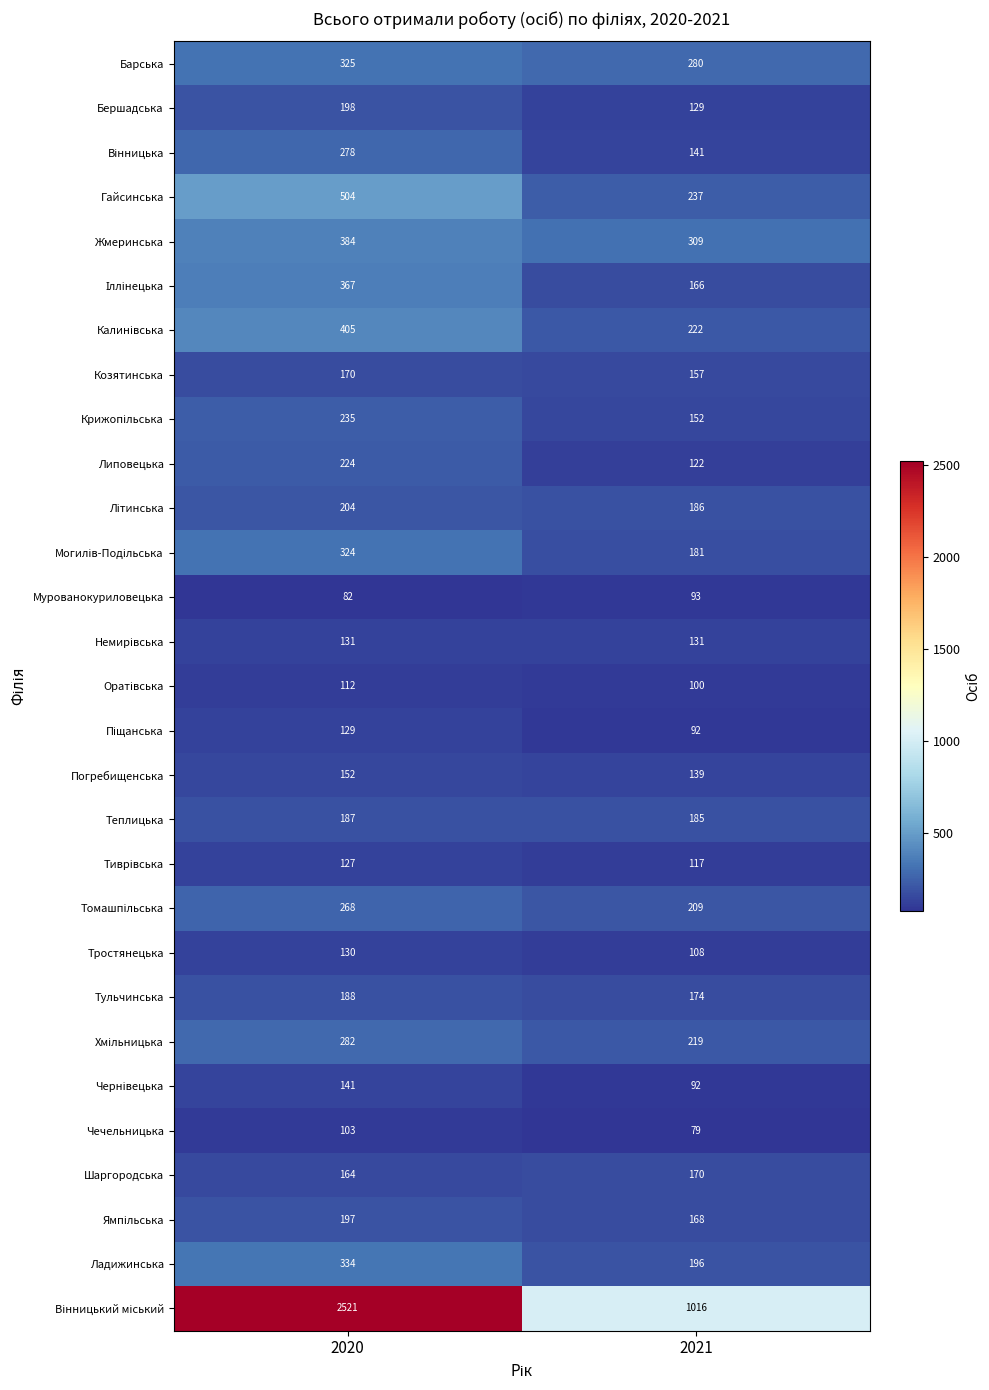

What is the difference between the highest and lowest values at 2020?

2439